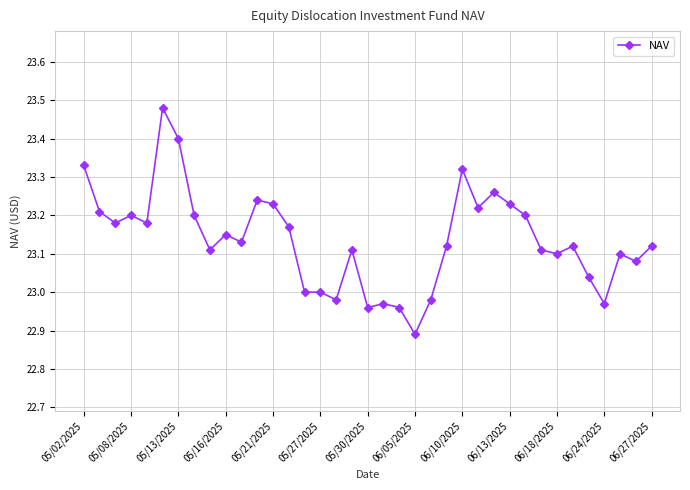

What is the difference between the maximum and minimum values?

0.6